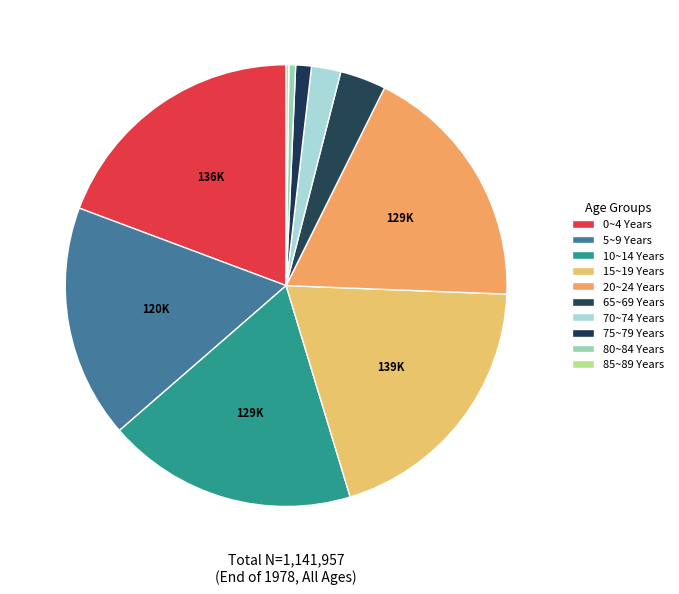

How many segments does this pie chart have?

10